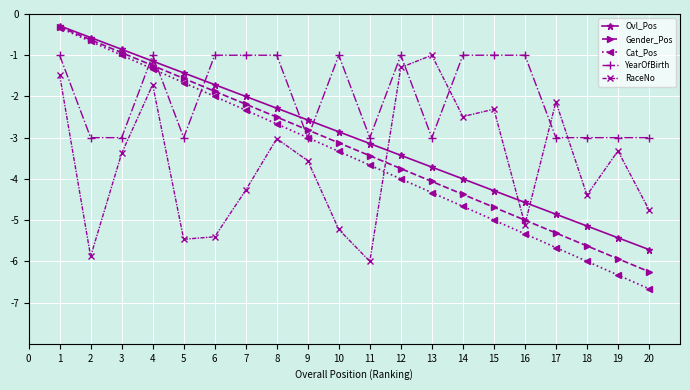

The YearOfBirth series shows -5.2 at 8. True or false?

False